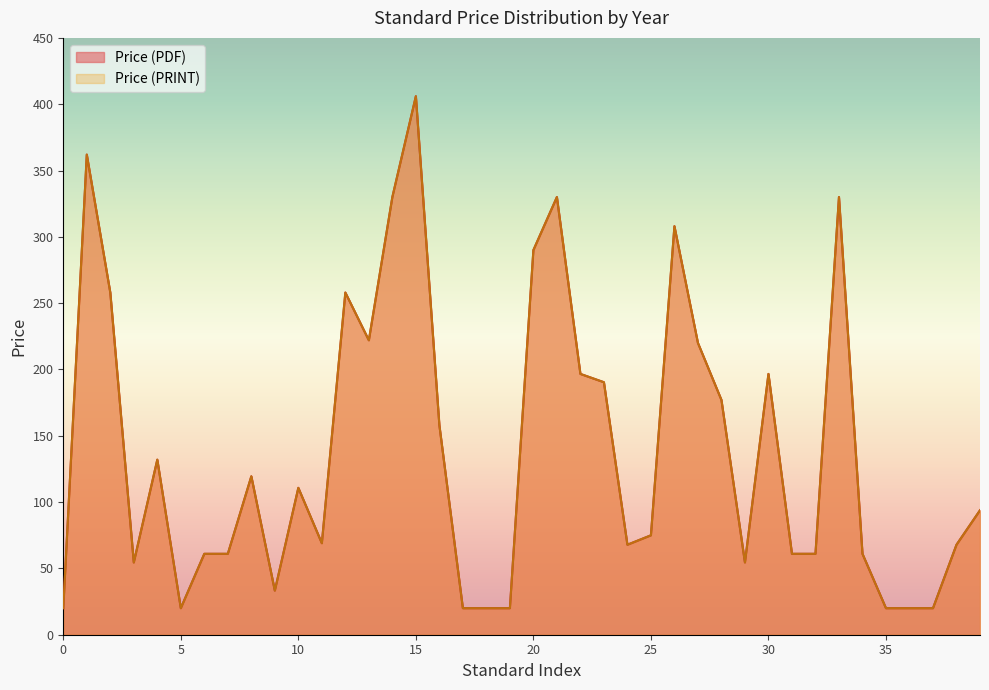

Does the chart display data point markers on the line(s)?

No